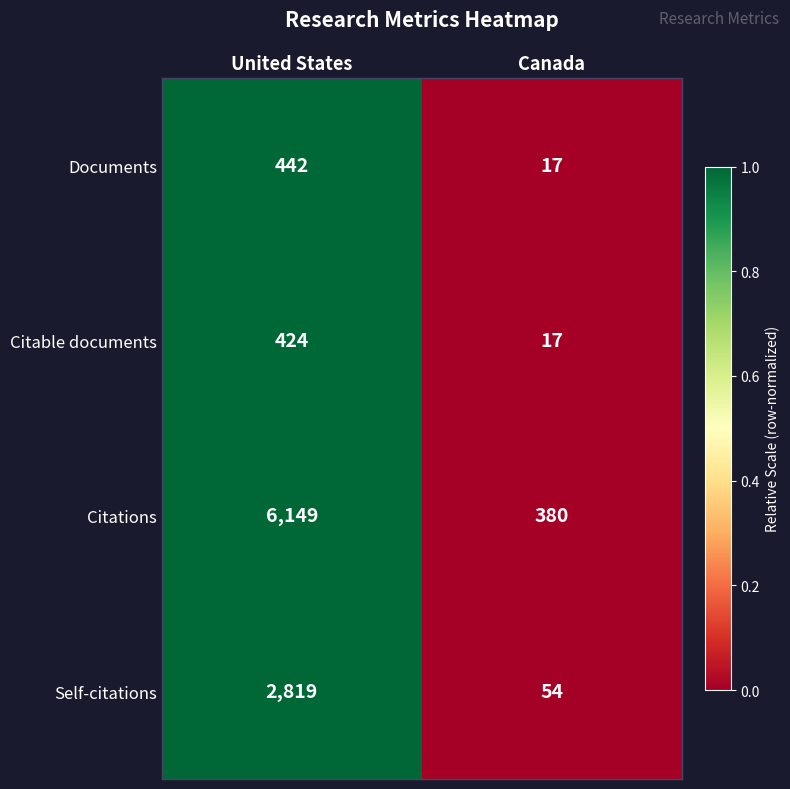

True or false: Citations has a value of 380 at Canada.

True